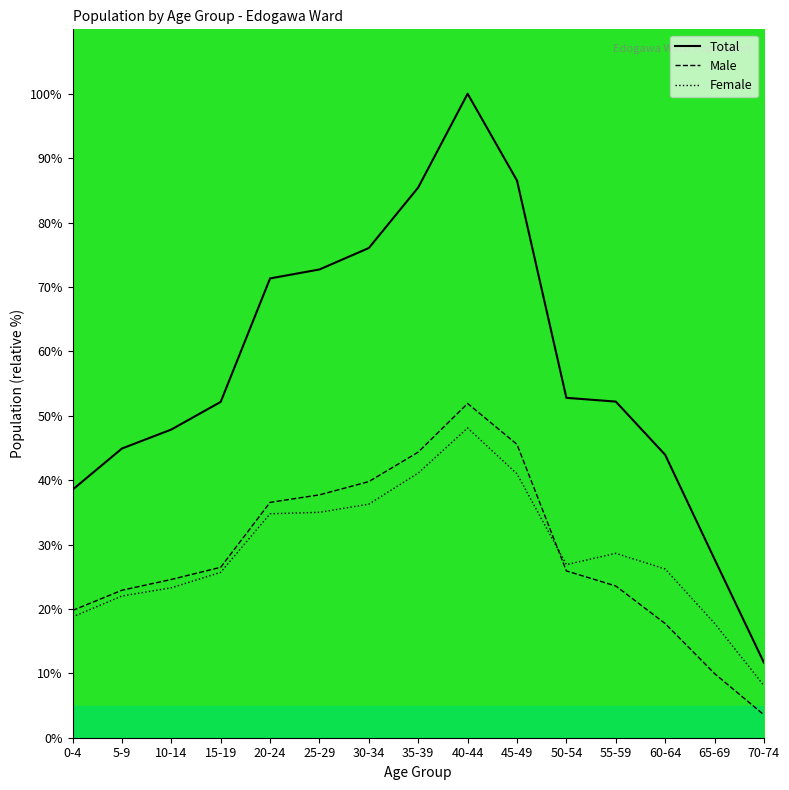

What is the sum of the Total values at 50-54 and 45-49?

139.3